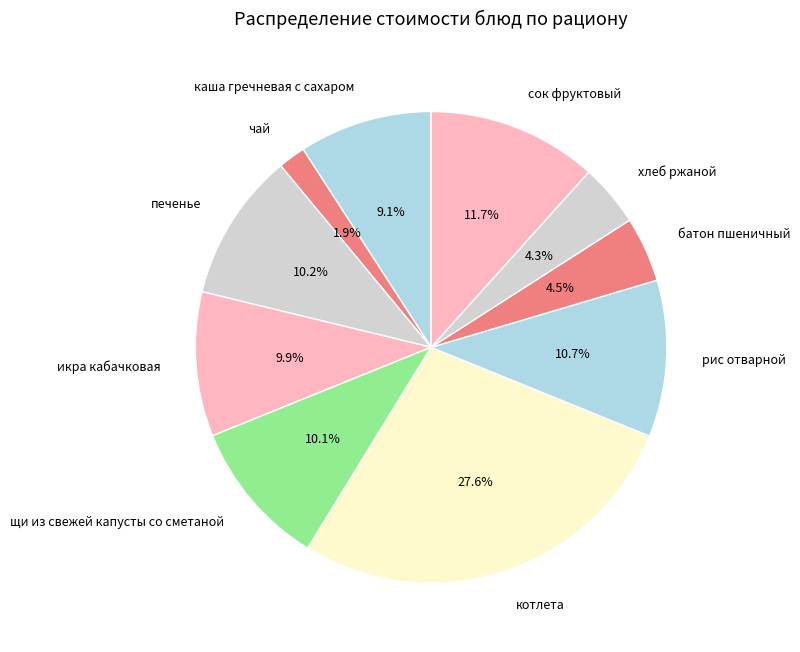

To the nearest percent, what is the difference between the largest and smallest slice percentages?

26%